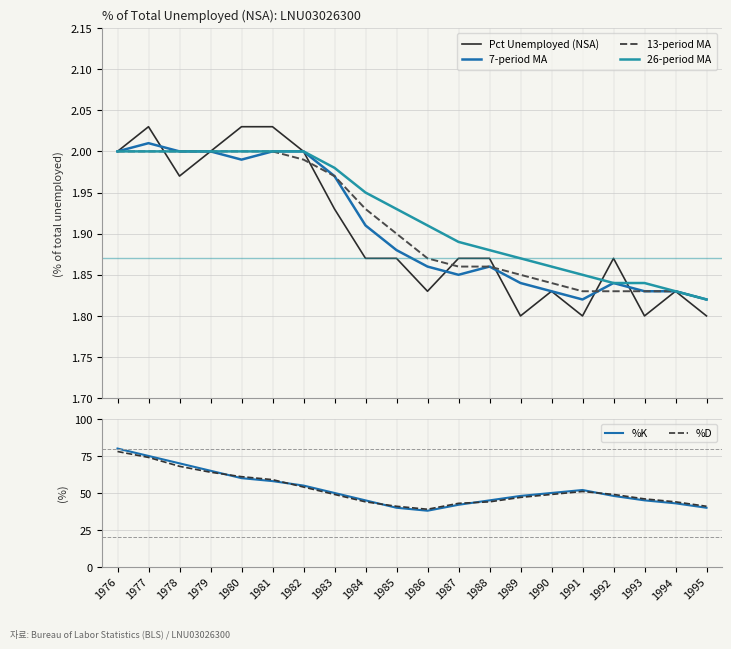

Which series changed the most between 1978 and 1993?

%K